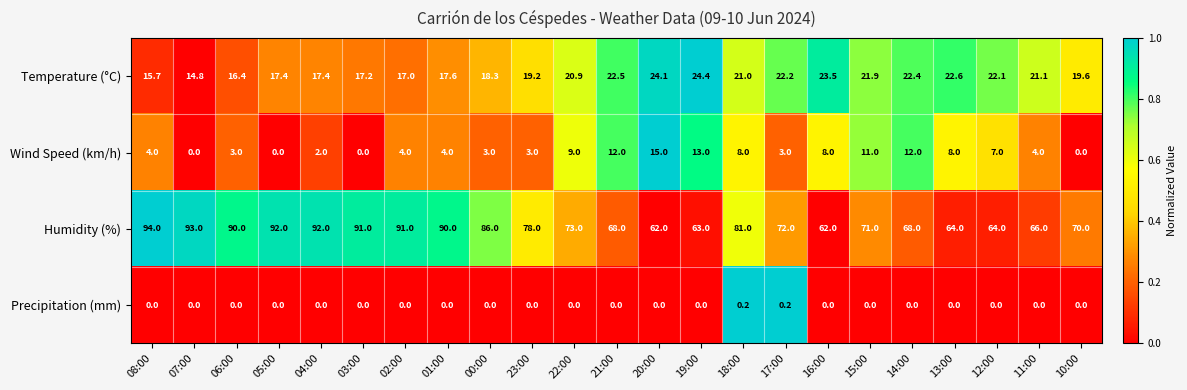

What is the average value of the Wind Speed (km/h) series?

5.8